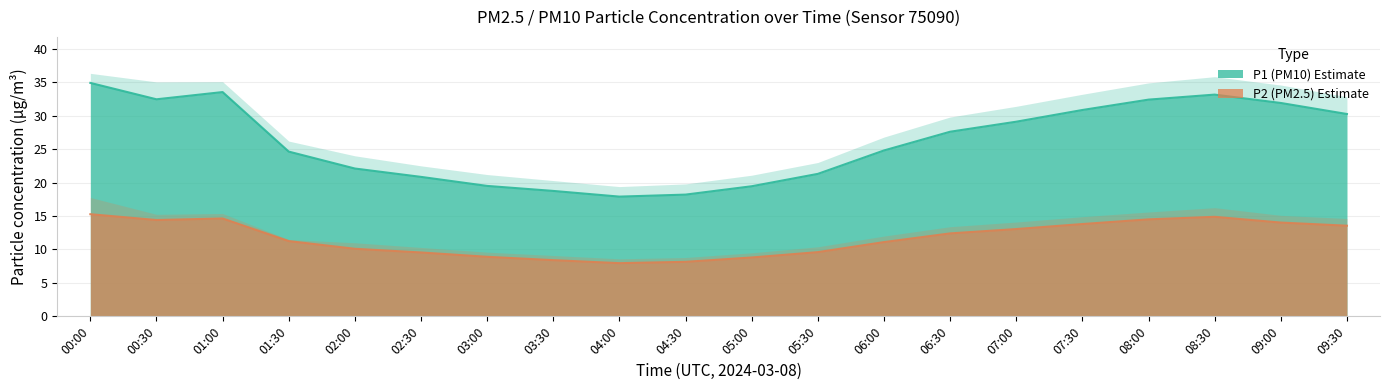

The value of P1 at 07:00 is 29.1. True or false?

True